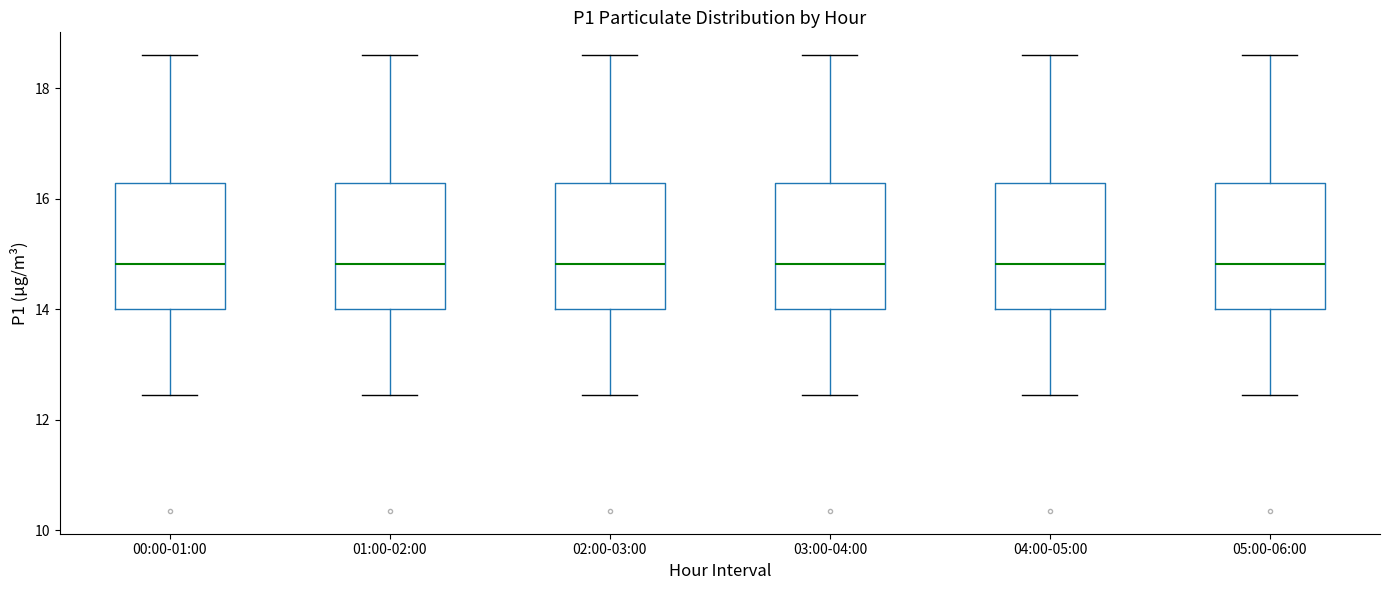

Reading left to right, read every box against the y-axis: the position of its median line, the range the box covers, and the ends of its whiskers. The values are not printed on the chart, so give them approximately, as read against the axis.

00:00-01:00: median 14.8, box 14.0 to 16.2, whiskers 12.4 to 18.6
01:00-02:00: median 14.8, box 14.0 to 16.2, whiskers 12.4 to 18.6
02:00-03:00: median 14.8, box 14.0 to 16.2, whiskers 12.4 to 18.6
03:00-04:00: median 14.8, box 14.0 to 16.2, whiskers 12.4 to 18.6
04:00-05:00: median 14.8, box 14.0 to 16.2, whiskers 12.4 to 18.6
05:00-06:00: median 14.8, box 14.0 to 16.2, whiskers 12.4 to 18.6